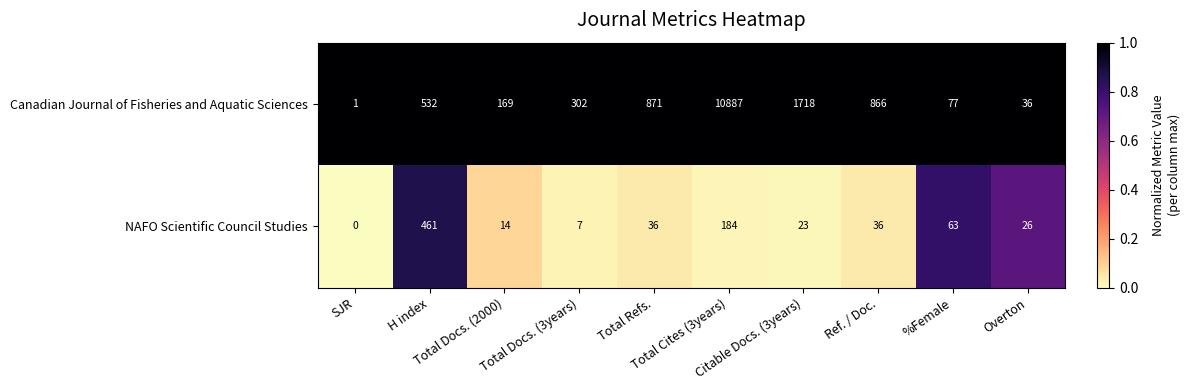

Rank the series by their average value, from highest to lowest.

Canadian Journal of Fisheries and Aquatic Sciences, NAFO Scientific Council Studies